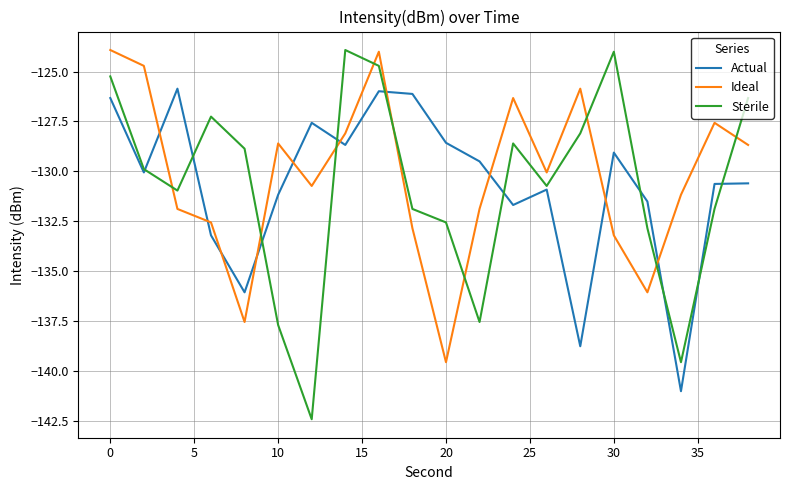

True or false: Actual and Ideal cross at least once.

True